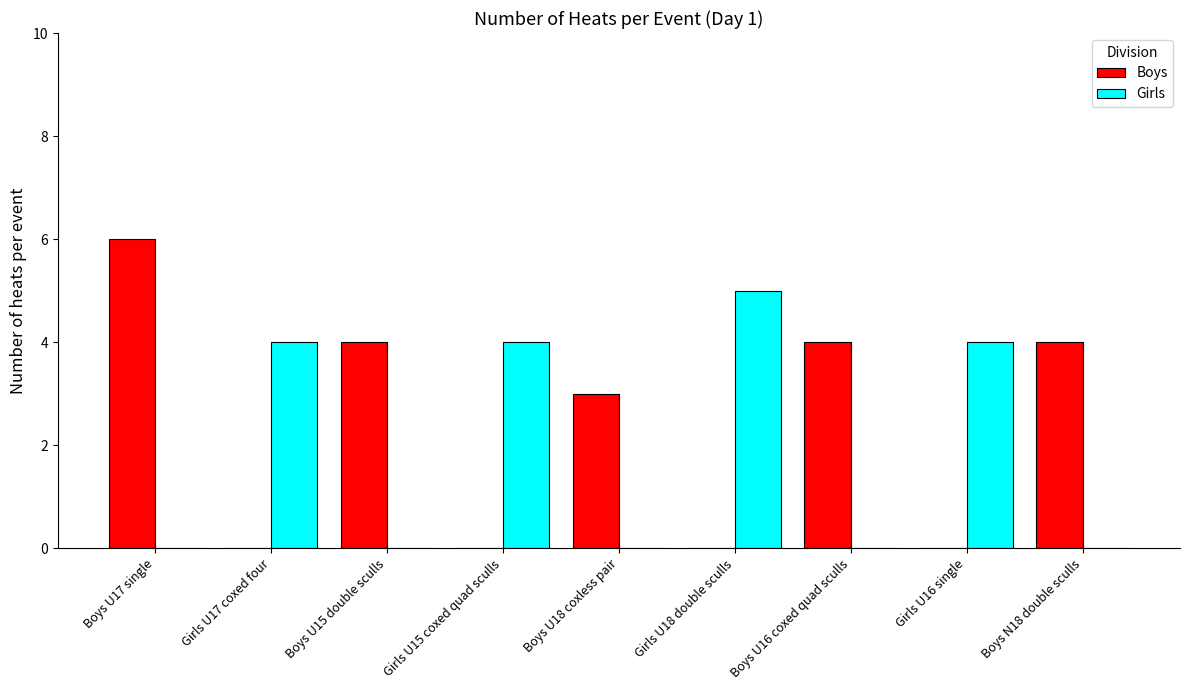

How many series are shown in this chart?

2